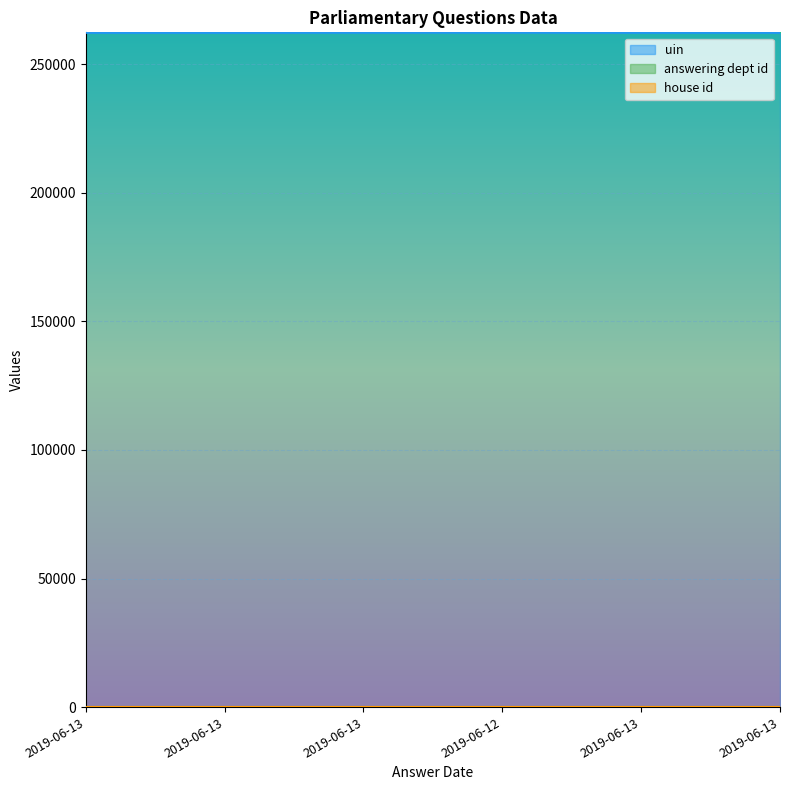

Reading right to left, what are all the values shown in this chart?

uin: 262251	262246	262329	262298	262229	262228
answering dept id: 201	201	201	201	201	201
house id: 1	1	1	1	1	1